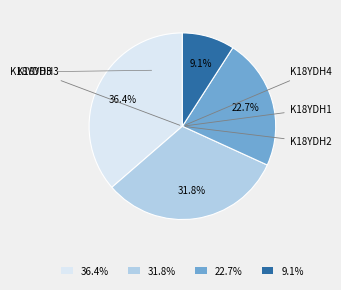

Which slice is the smallest?

9.1%